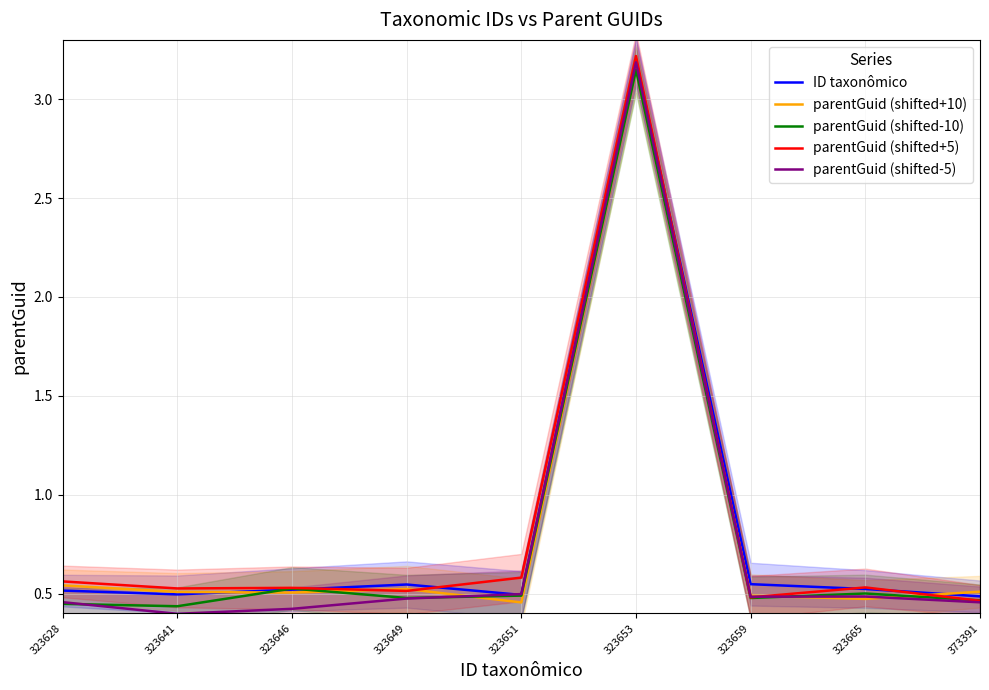

The parentGuid (shifted+10) series shows 0.8 at 323641. True or false?

False